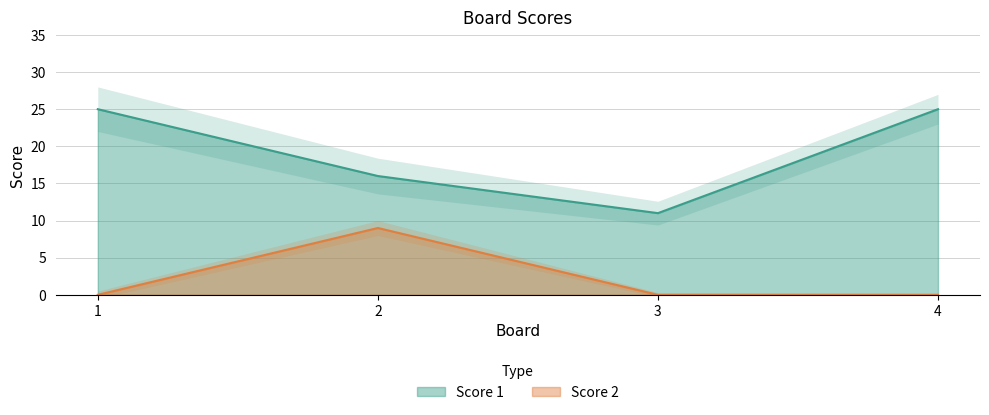

Rank the categories by Score 2 value from lowest to highest.

1, 3, 4, 2